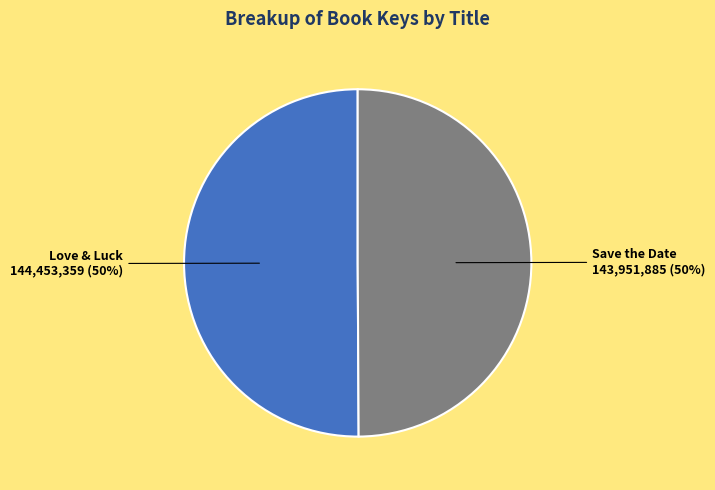

True or false: Love & Luck accounts for 50% of the total.

True